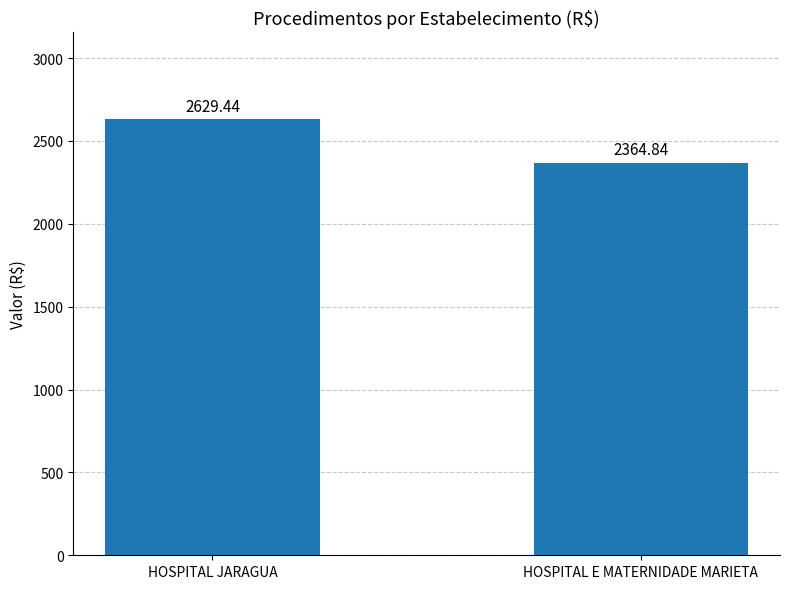

What is the change in value from HOSPITAL JARAGUA to HOSPITAL E MATERNIDADE MARIETA?

-264.6